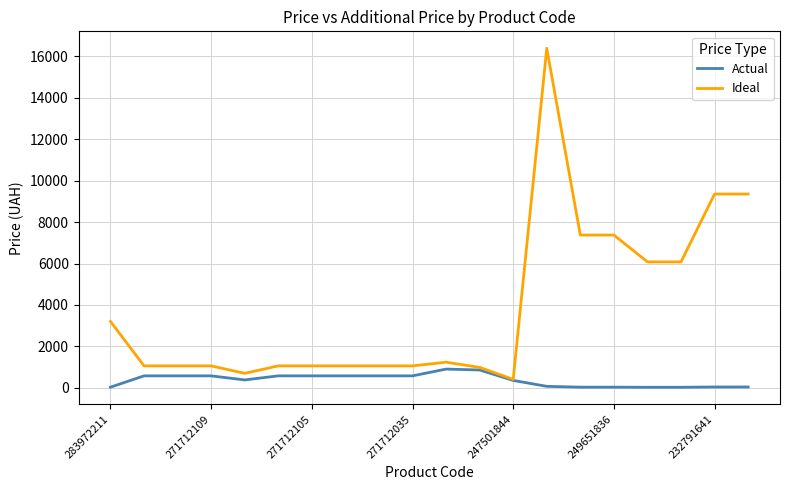

How many lines are shown in the chart?

2